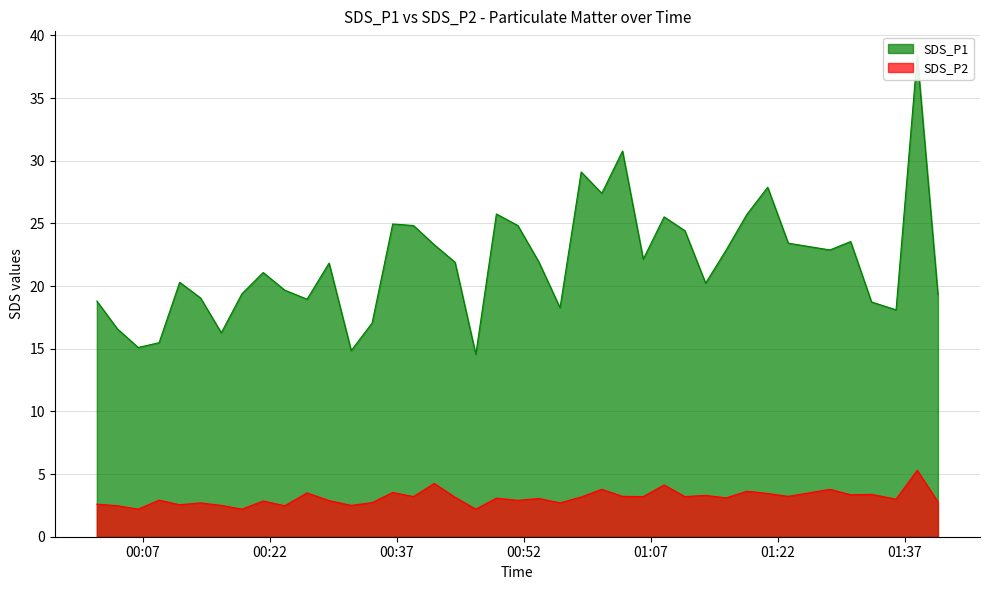

Rank the series at 2022/01/03 00:48:47 from lowest to highest value.

SDS_P2, SDS_P1